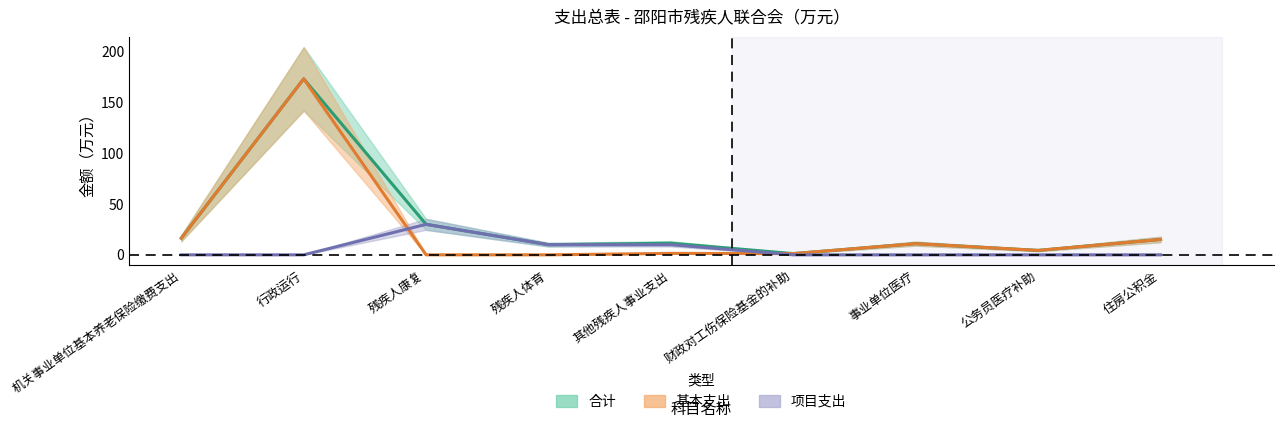

What position from the right is 机关事业单位基本养老保险缴费支出?

9